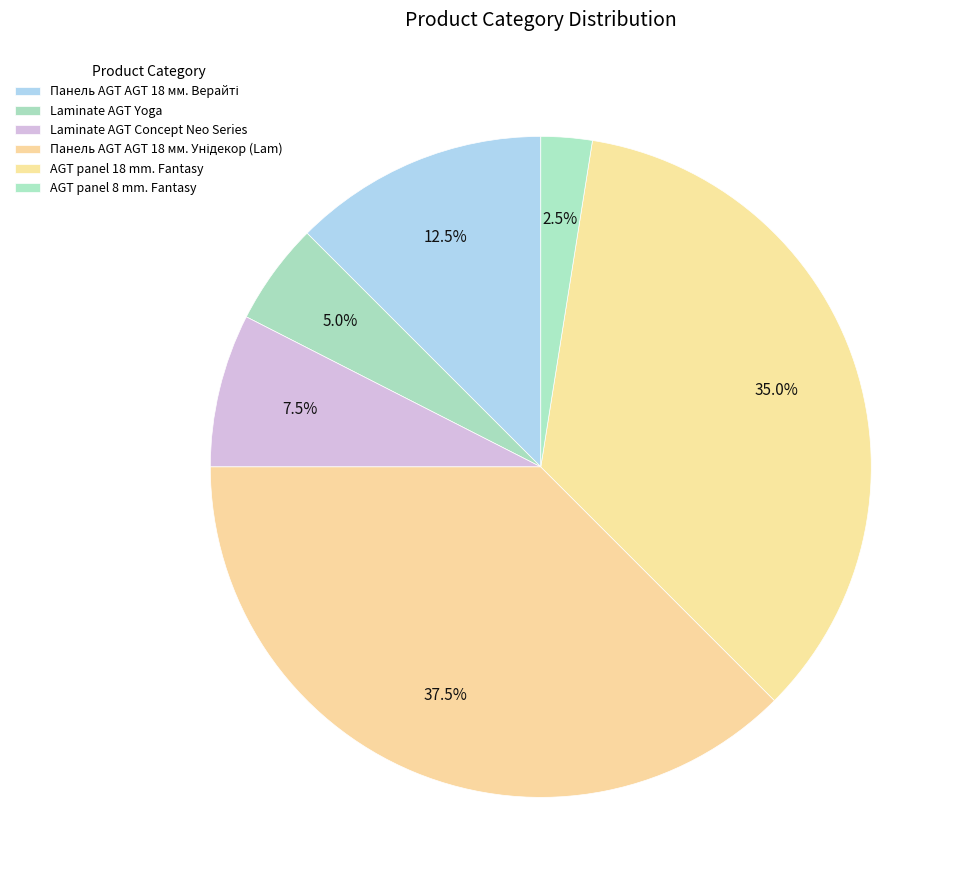

To the nearest percent, what is the difference between the largest and smallest slice percentages?

35%